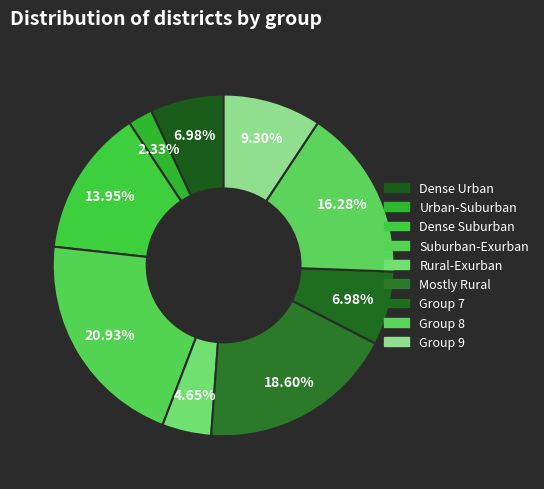

To the nearest percent, what is the difference between the largest and smallest slice percentages?

19%